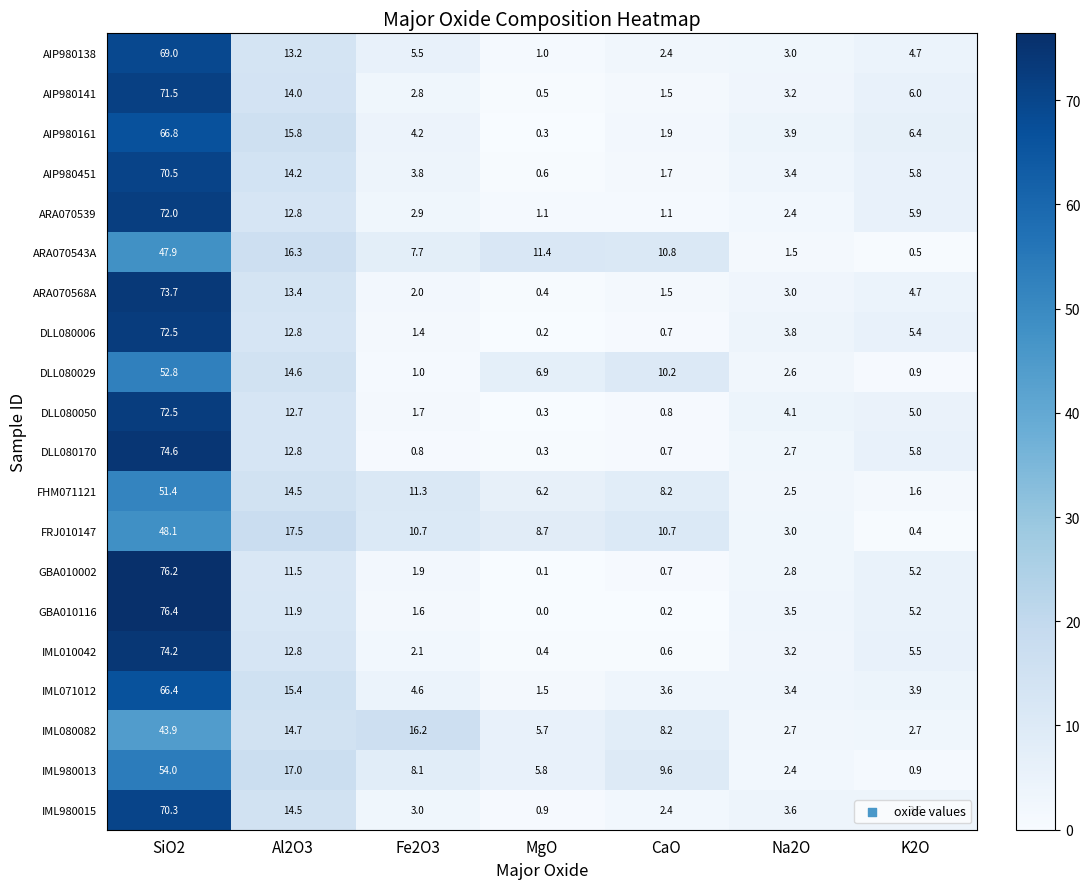

Where does the DLL080170 series first go above 2?

SiO2